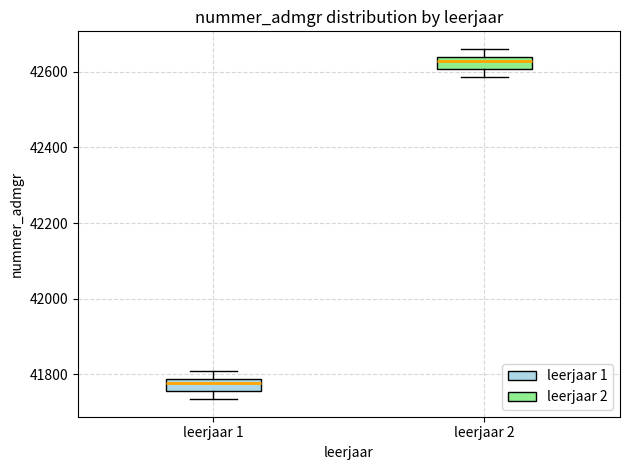

Where is the lower edge of the box for leerjaar 1 on the y-axis? The values are not printed on the chart, so give them approximately, as read against the axis.

41760